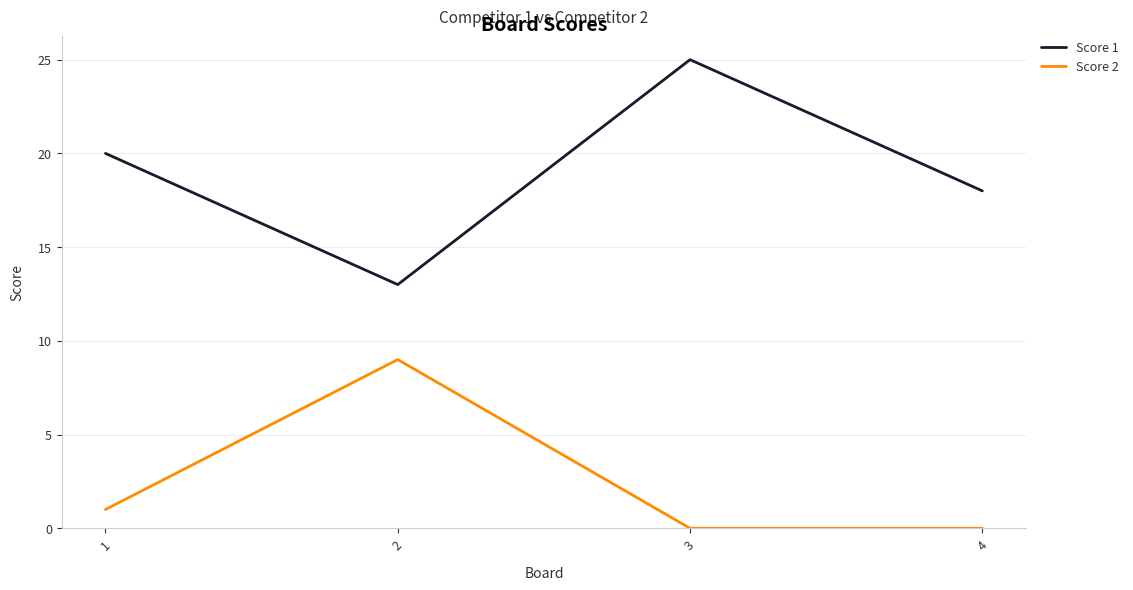

What is the difference between the maximum and second lowest values in the Score 2 series?

9